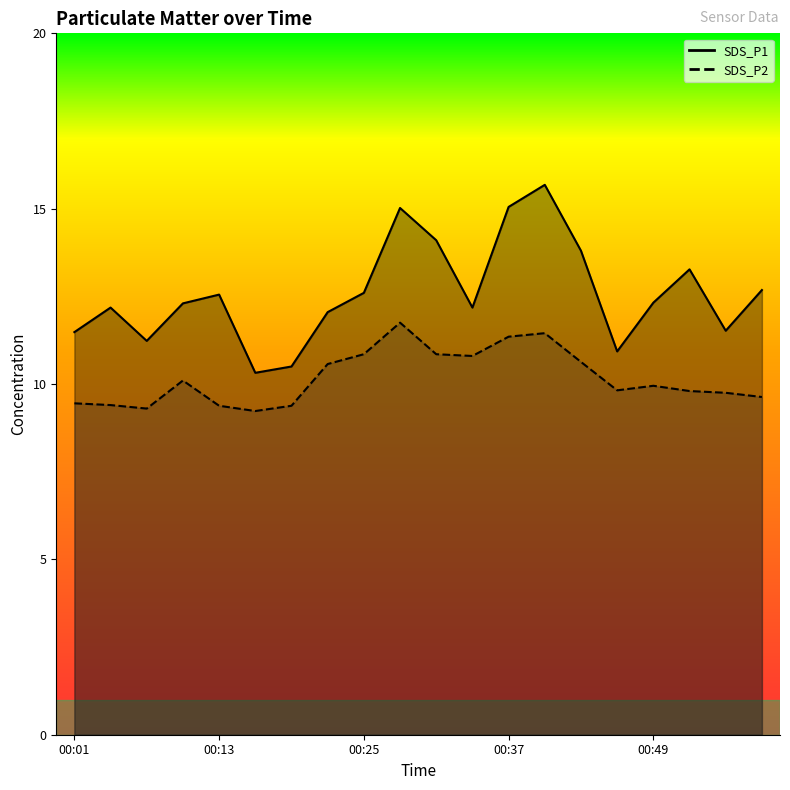

At how many categories does at least one series exceed 14?

4